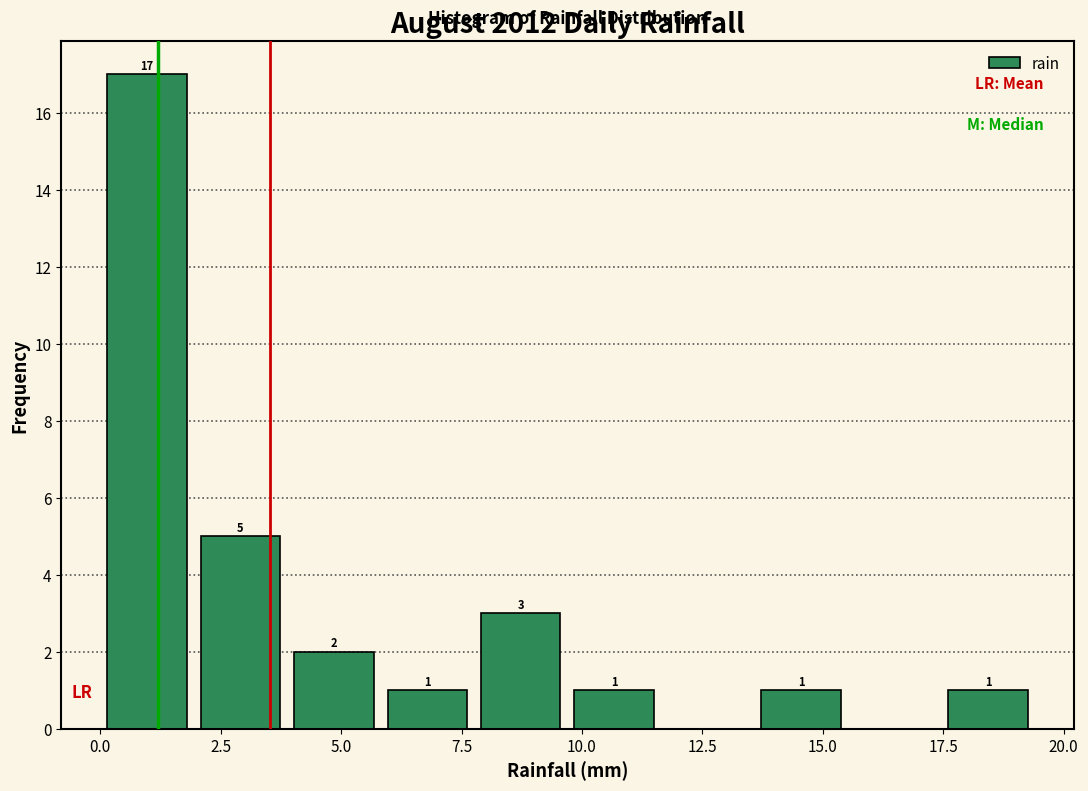

Around what value on the x-axis is the tallest bar? Give the approximate position of its centre, as read against the axis.

1.0